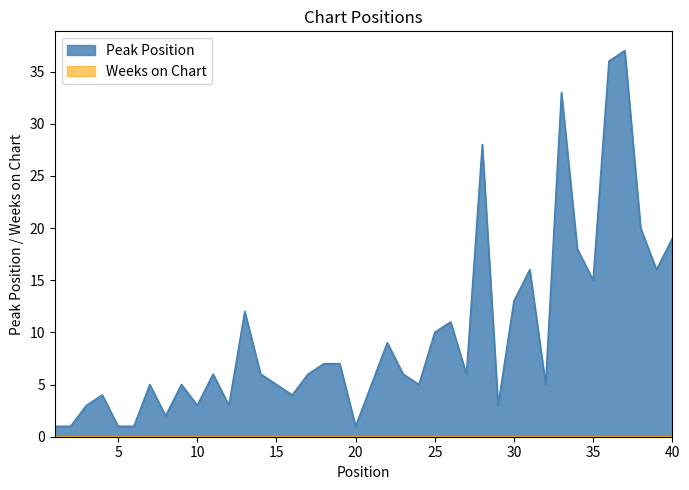

Does the chart have visible grid lines?

No